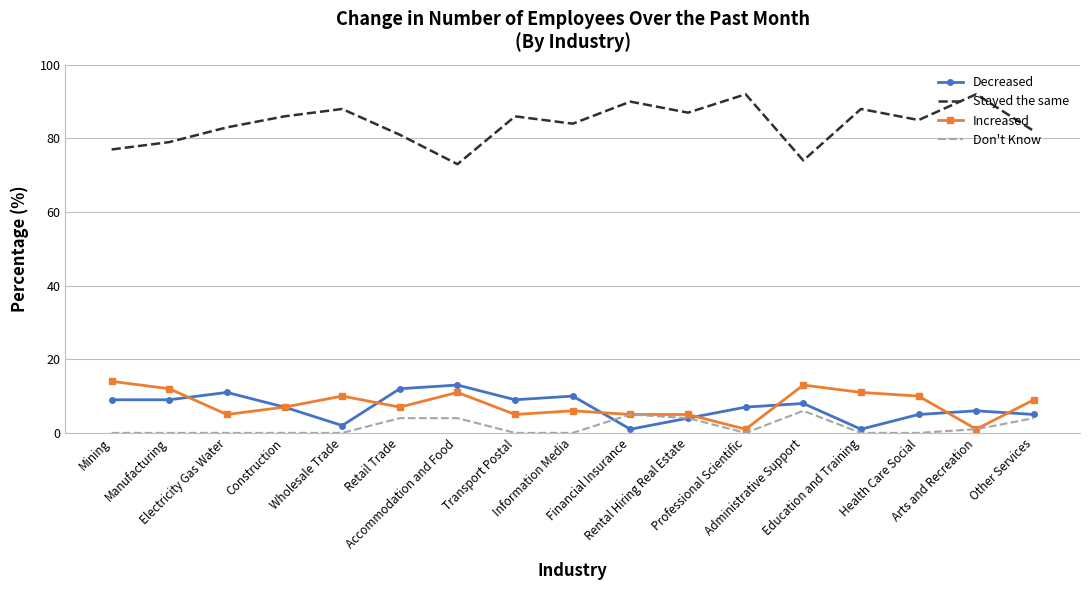

What is the difference between the highest and lowest values at Information Media?

84